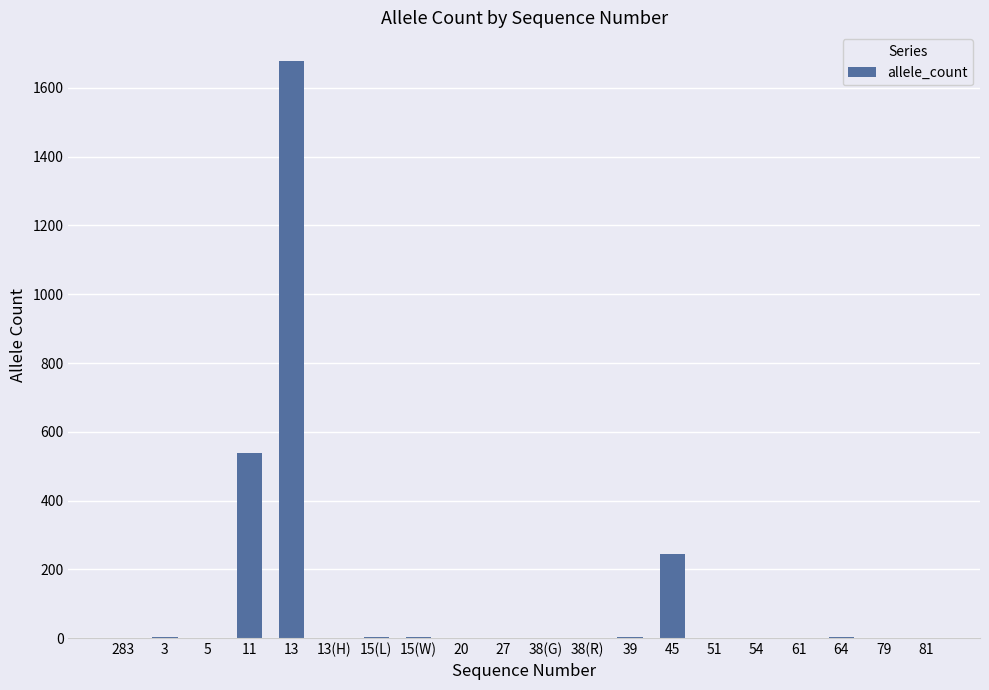

At which category does the chart reach its peak across all series?

13